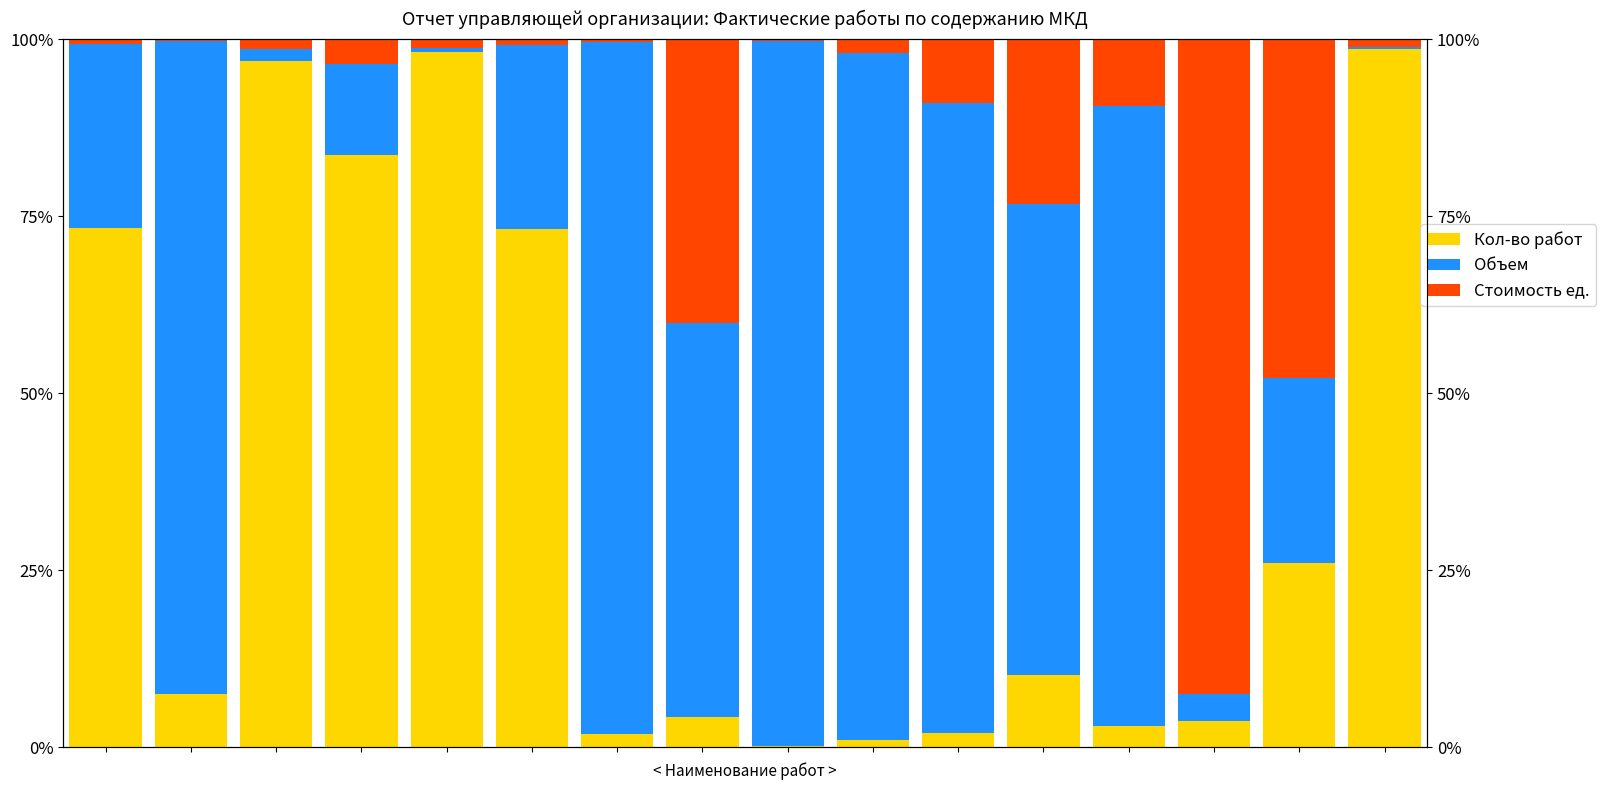

Rank the series at 3 from highest to lowest value.

Кол-во работ, Объем, Стоимость ед.